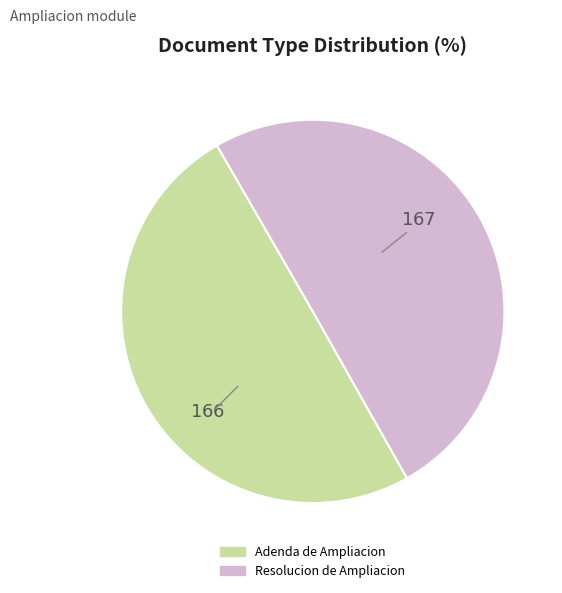

Approximately how many times larger is the value at Adenda de Ampliacion compared to Resolucion de Ampliacion?

1.0